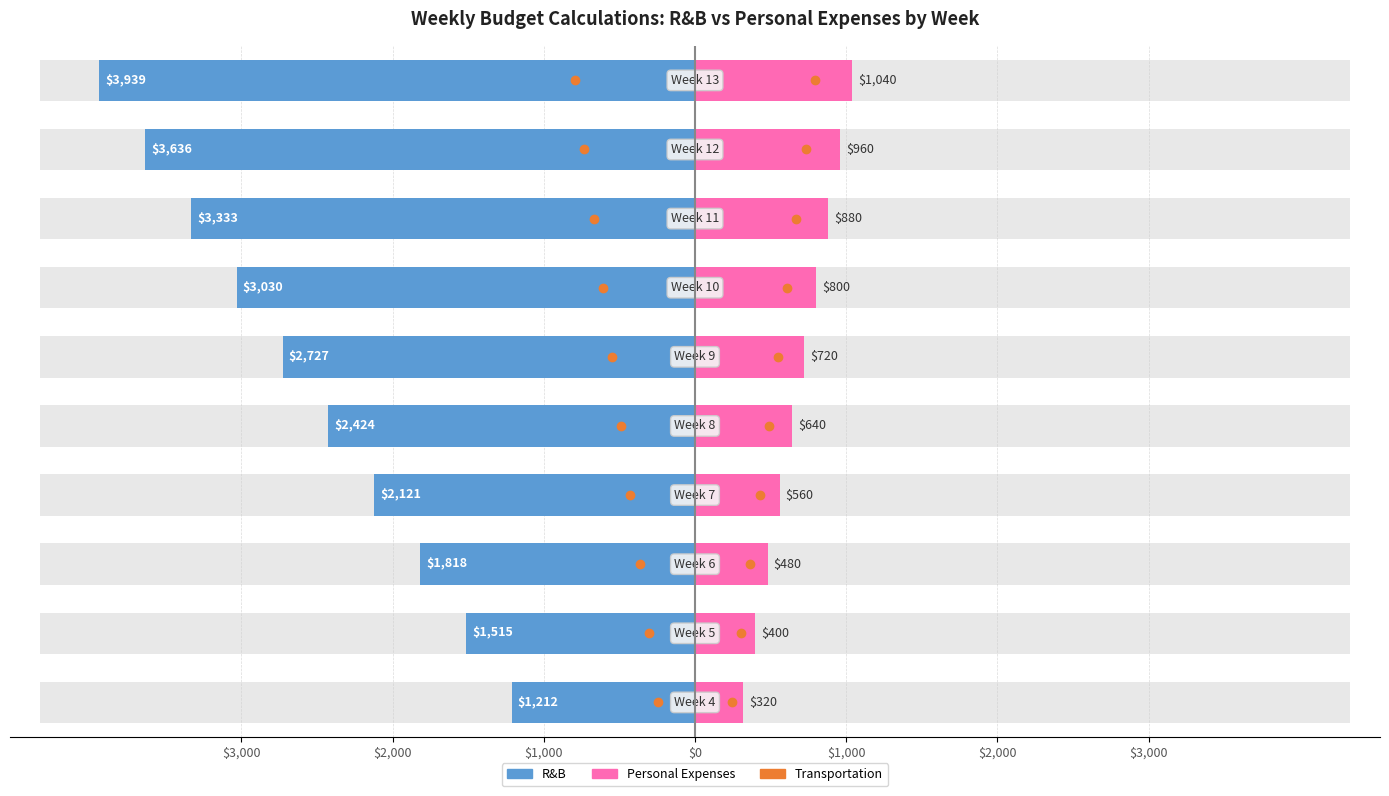

How many bars are there in each group?

2